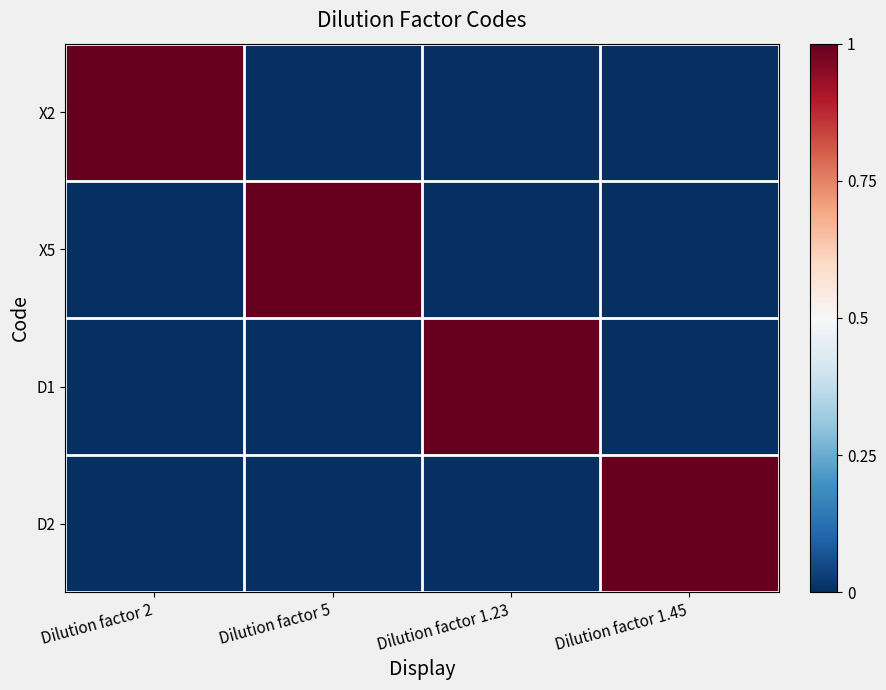

Reading left to right, extract all data points from this chart.

X2: Dilution factor 2=1	Dilution factor 5=0	Dilution factor 1.23=0	Dilution factor 1.45=0
X5: Dilution factor 2=0	Dilution factor 5=1	Dilution factor 1.23=0	Dilution factor 1.45=0
D1: Dilution factor 2=0	Dilution factor 5=0	Dilution factor 1.23=1	Dilution factor 1.45=0
D2: Dilution factor 2=0	Dilution factor 5=0	Dilution factor 1.23=0	Dilution factor 1.45=1